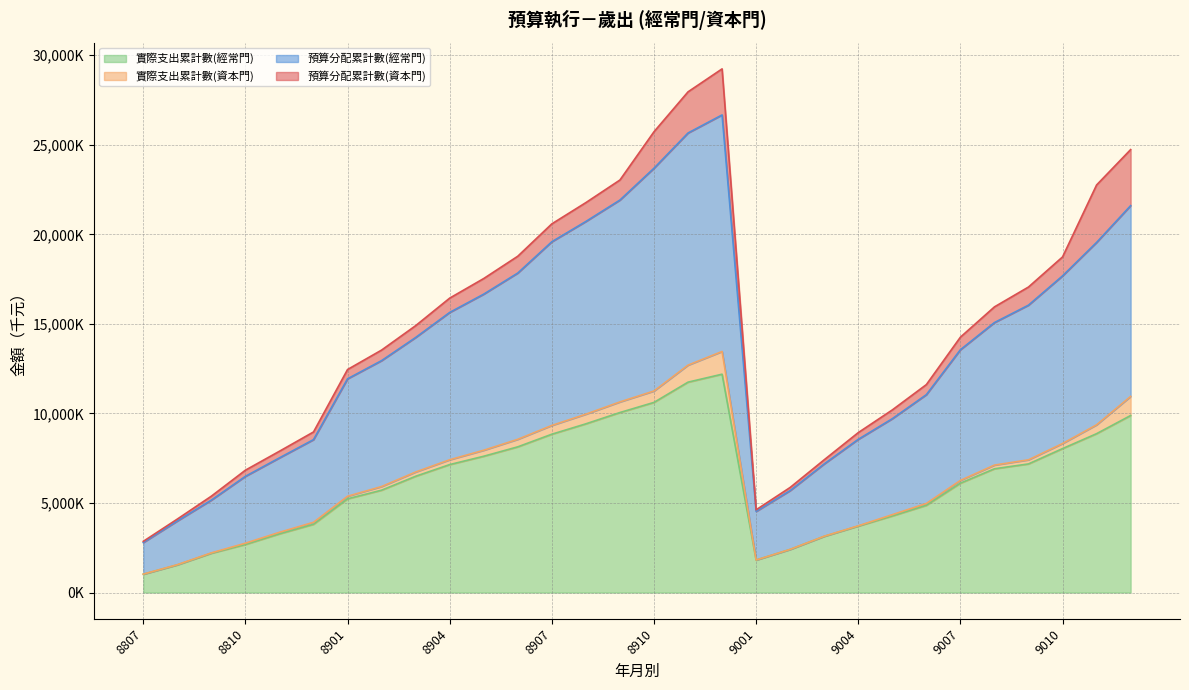

Does the chart have visible grid lines?

Yes